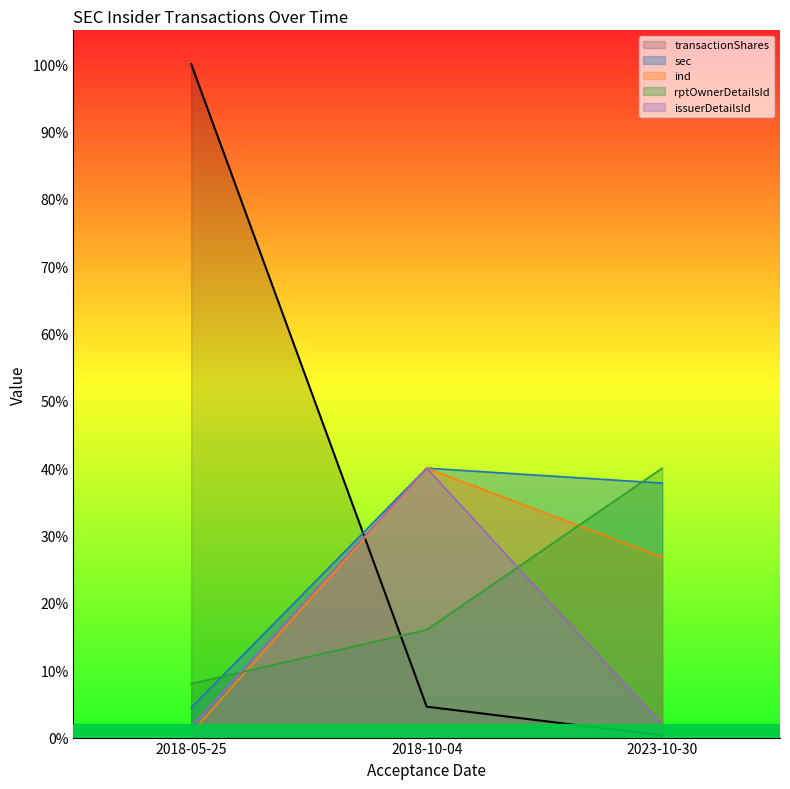

Which series has the largest range (max minus min)?

transactionShares